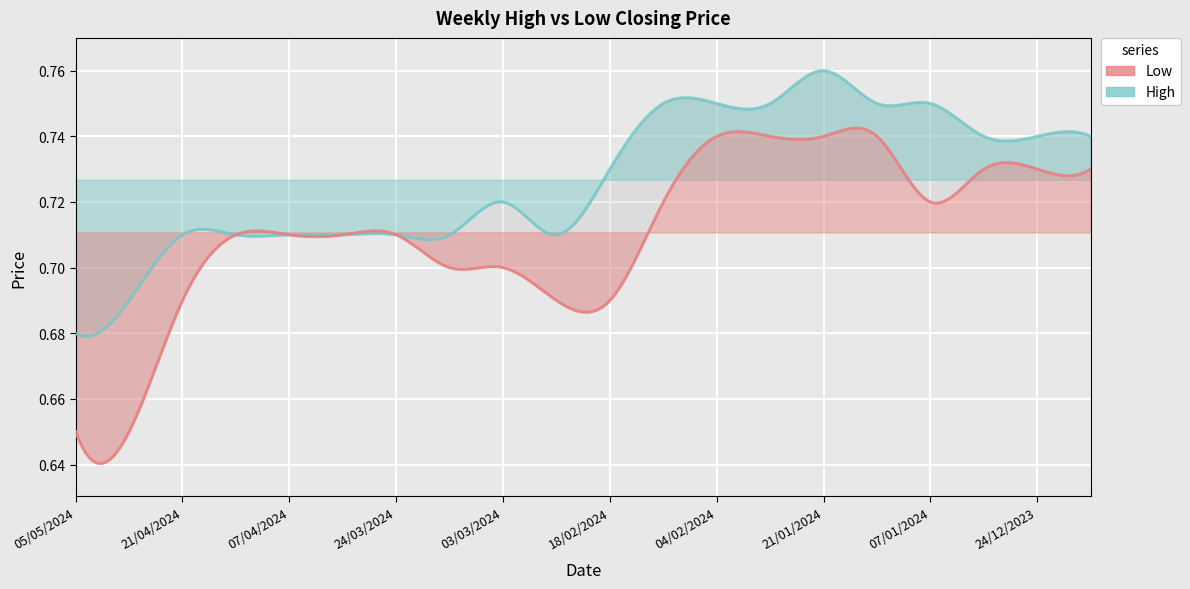

The value of Low at 31/03/2024 is 1.1. True or false?

False